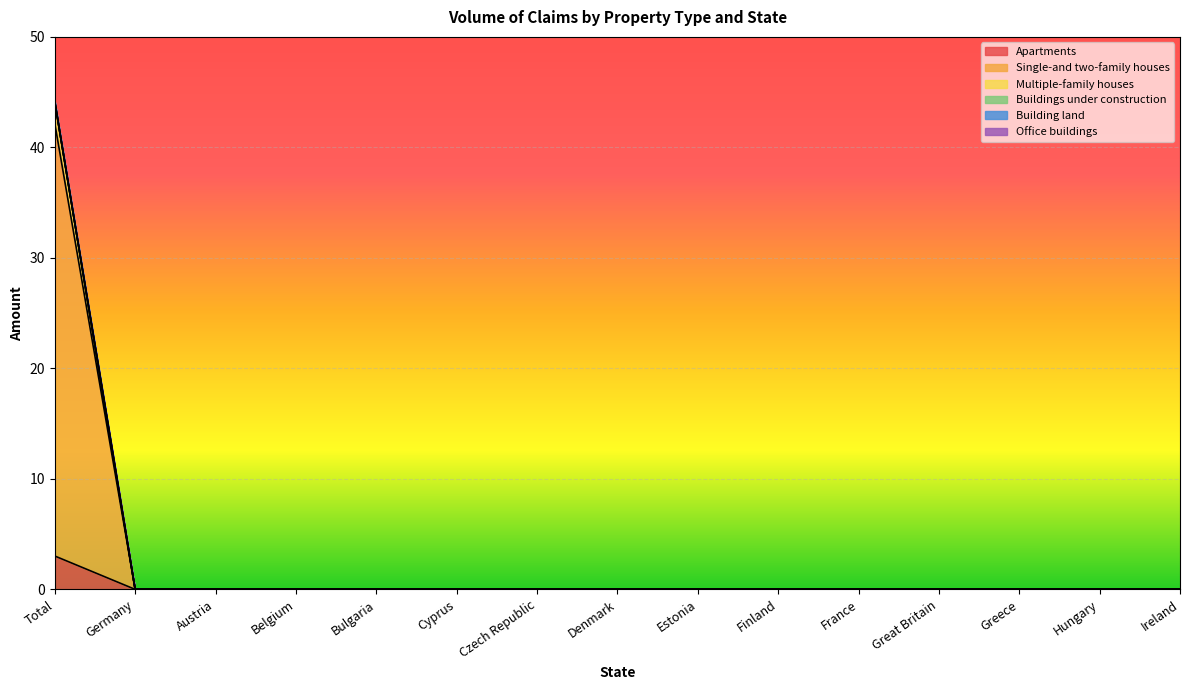

How many data points does each series have?

15